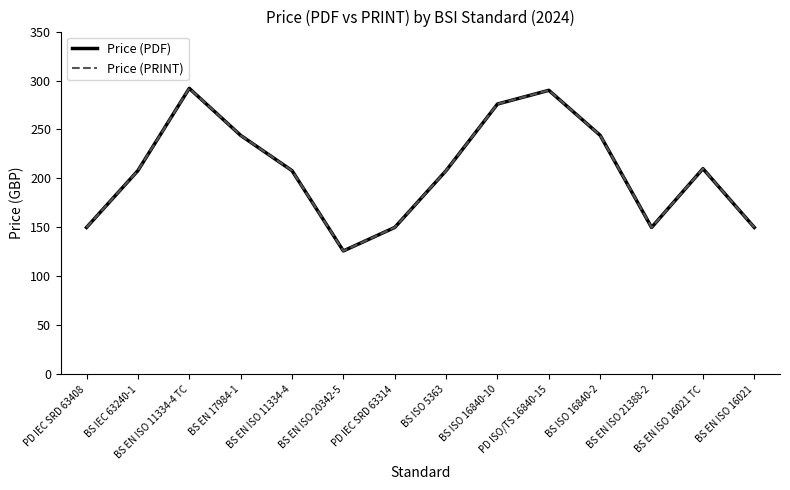

Reading right to left, list all the values displayed in this chart.

Price (PDF): BS EN ISO 16021=150	BS EN ISO 16021 TC=210	BS EN ISO 21388-2=150	BS ISO 16840-2=244	PD ISO/TS 16840-15=290	BS ISO 16840-10=276	BS ISO 5363=208	PD IEC SRD 63314=150	BS EN ISO 20342-5=126	BS EN ISO 11334-4=208	BS EN 17984-1=244	BS EN ISO 11334-4 TC=292	BS IEC 63240-1=208	PD IEC SRD 63408=150
Price (PRINT): BS EN ISO 16021=150	BS EN ISO 16021 TC=210	BS EN ISO 21388-2=150	BS ISO 16840-2=244	PD ISO/TS 16840-15=290	BS ISO 16840-10=276	BS ISO 5363=208	PD IEC SRD 63314=150	BS EN ISO 20342-5=126	BS EN ISO 11334-4=208	BS EN 17984-1=244	BS EN ISO 11334-4 TC=292	BS IEC 63240-1=208	PD IEC SRD 63408=150